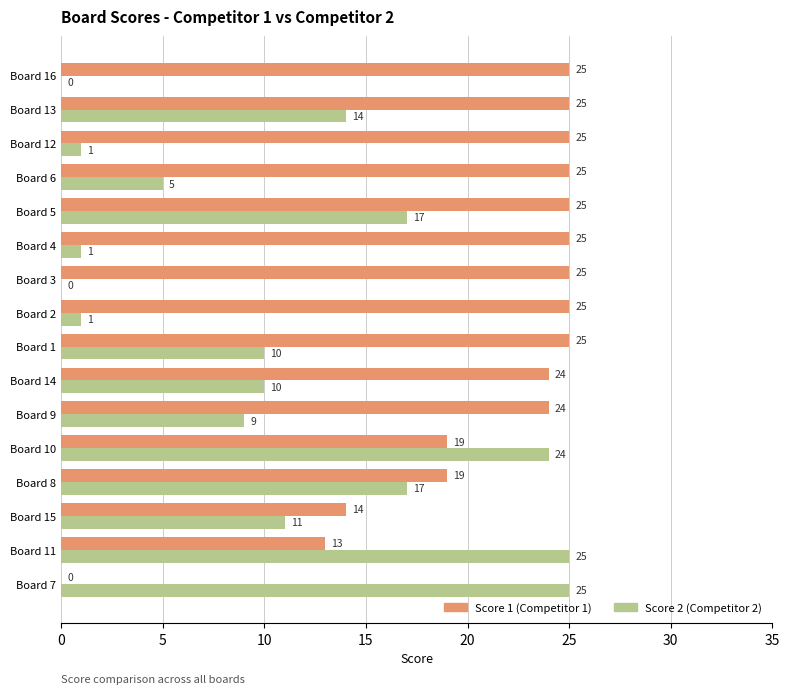

What is the total value across all series at Board 9?

33